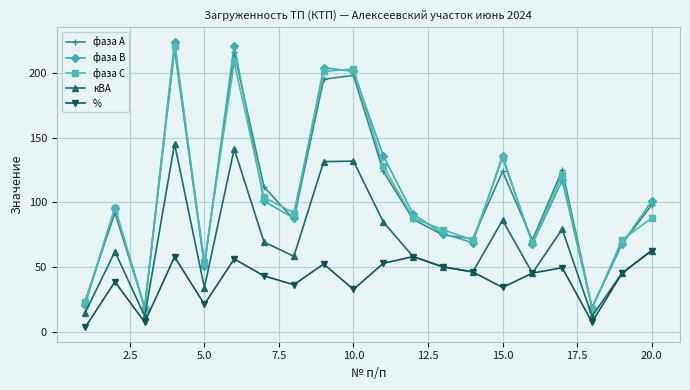

What is the value of the фаза С point at the 18th from the left?

18.0